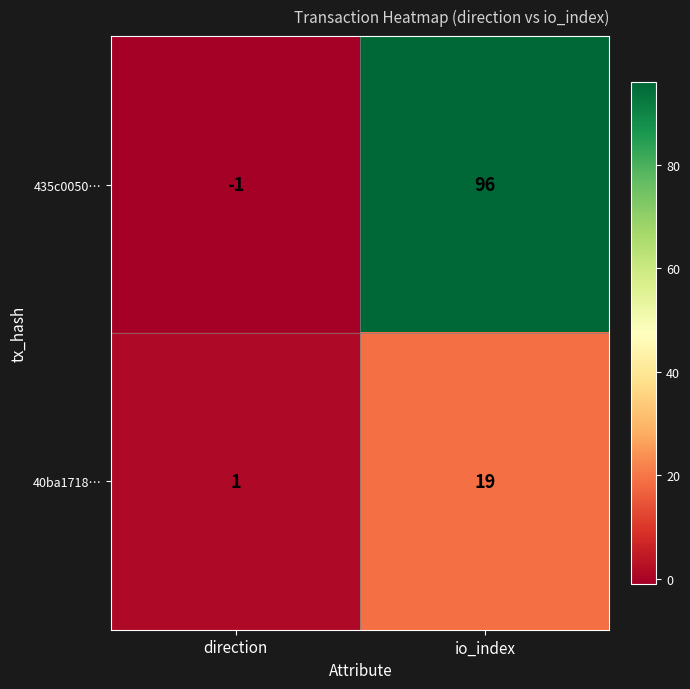

Where is 435c0050… nearest to the value 47?

direction